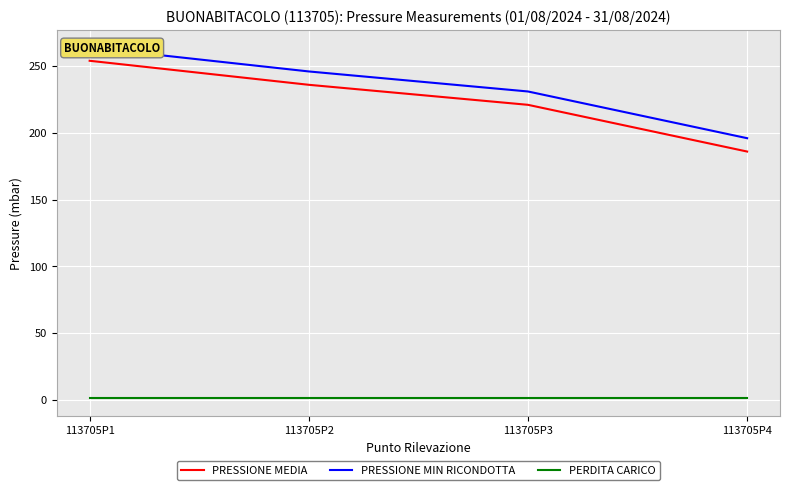

True or false: PRESSIONE MIN RICONDOTTA and PERDITA CARICO cross at least once.

False